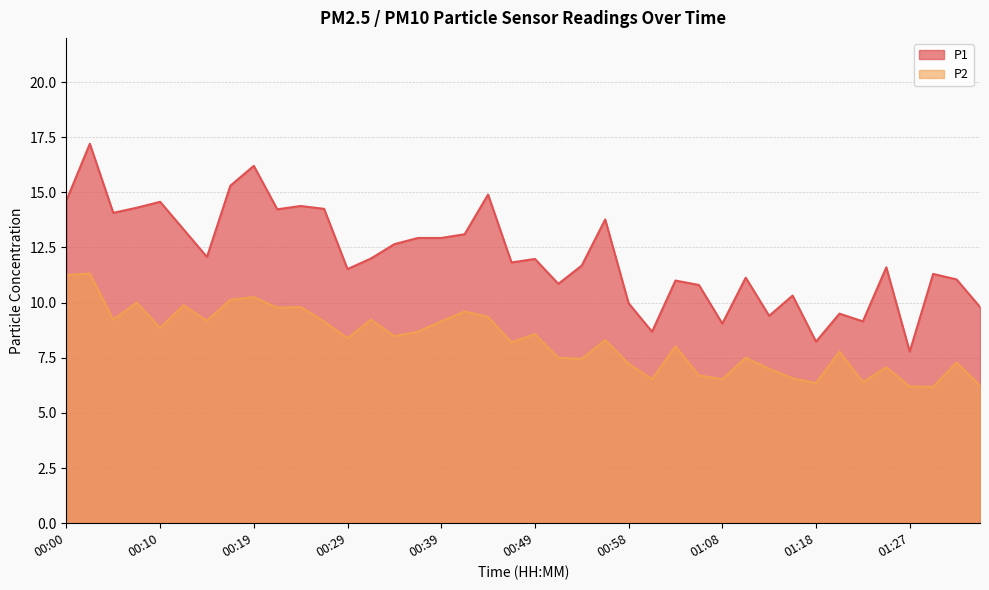

True or false: P1 and P2 cross at least once.

False